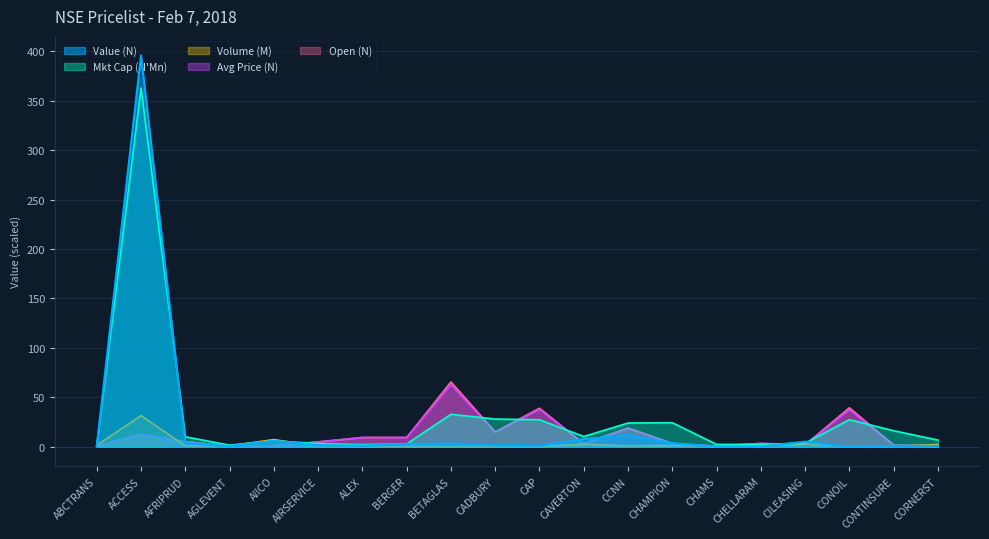

What is the maximum value for Value?

396.0